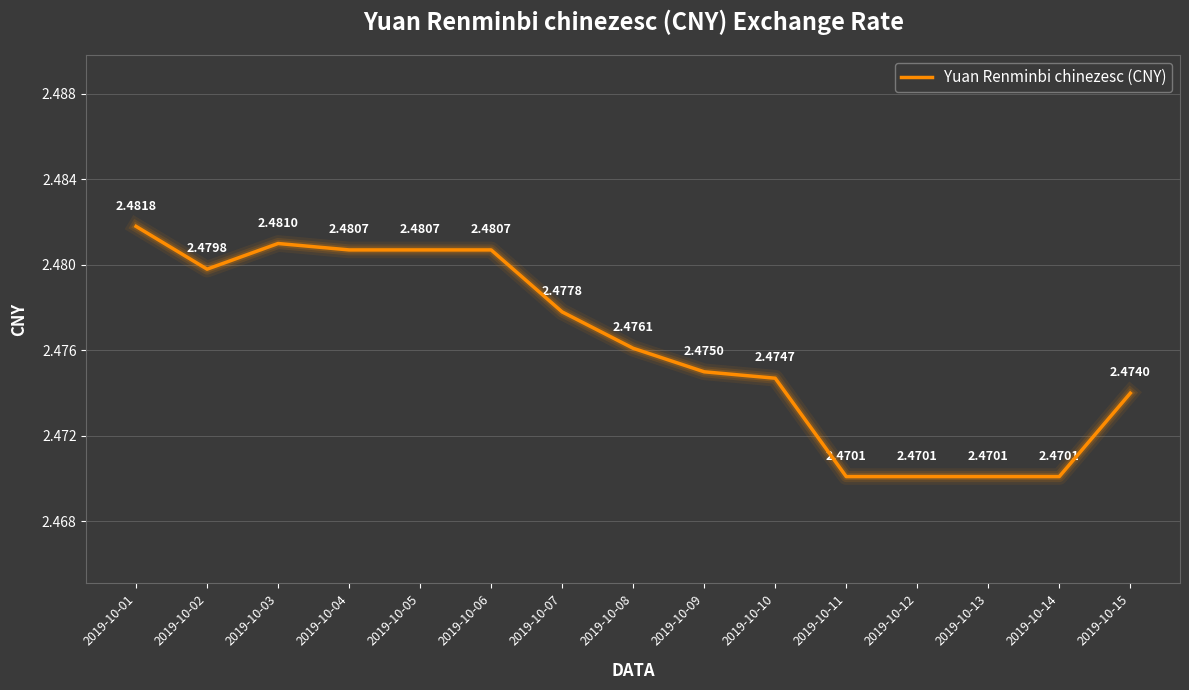

What is the ratio of the value at 2019-10-04 to the value at 2019-10-10?

1.0